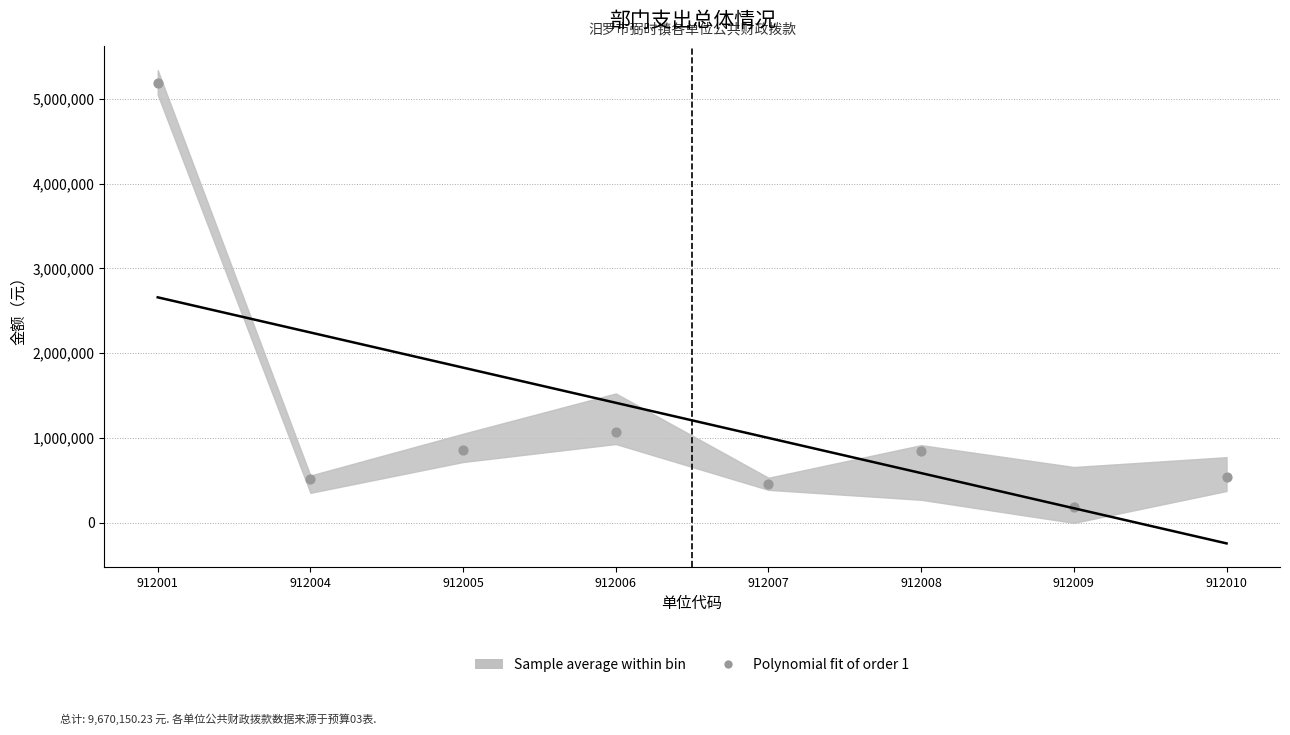

What is the average Y value?

1208768.8